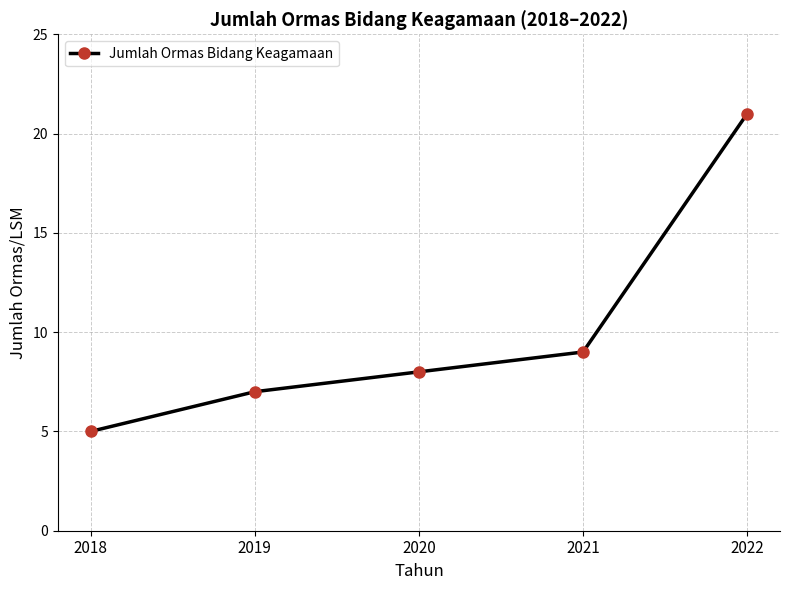

Is it true that the value at 2019 is 5?

False